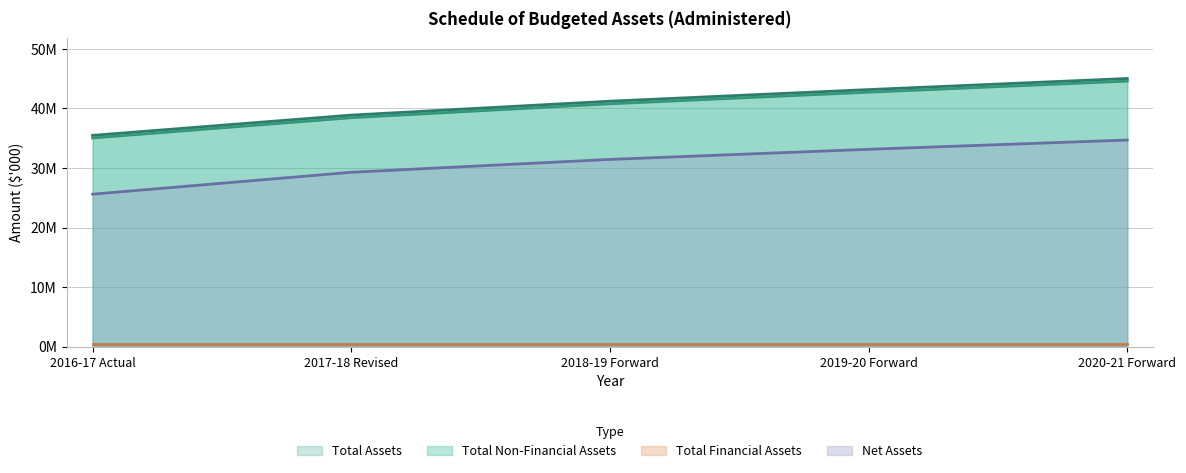

Does the chart have visible grid lines?

Yes